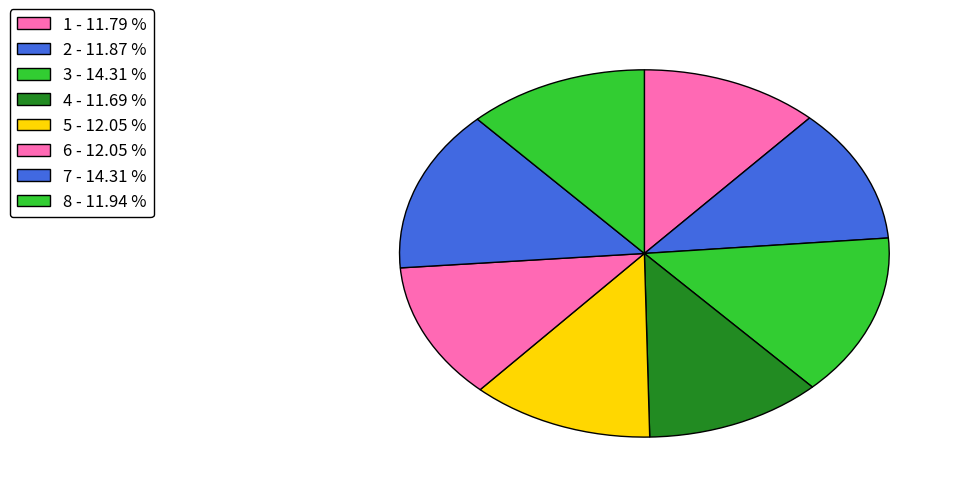

The 5 slice represents 1% of the pie. True or false?

False